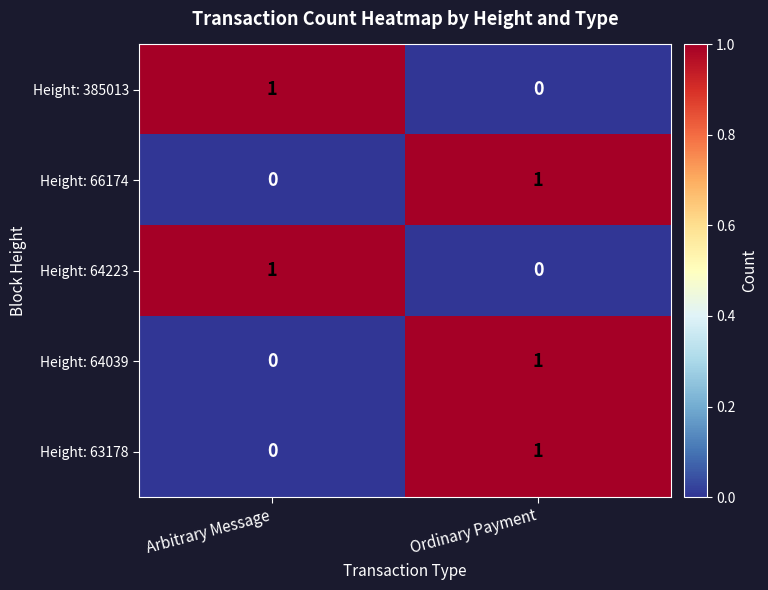

Reading left to right, extract all data points from this chart.

Height: 385013: Arbitrary Message=1	Ordinary Payment=0
Height: 66174: Arbitrary Message=0	Ordinary Payment=1
Height: 64223: Arbitrary Message=1	Ordinary Payment=0
Height: 64039: Arbitrary Message=0	Ordinary Payment=1
Height: 63178: Arbitrary Message=0	Ordinary Payment=1